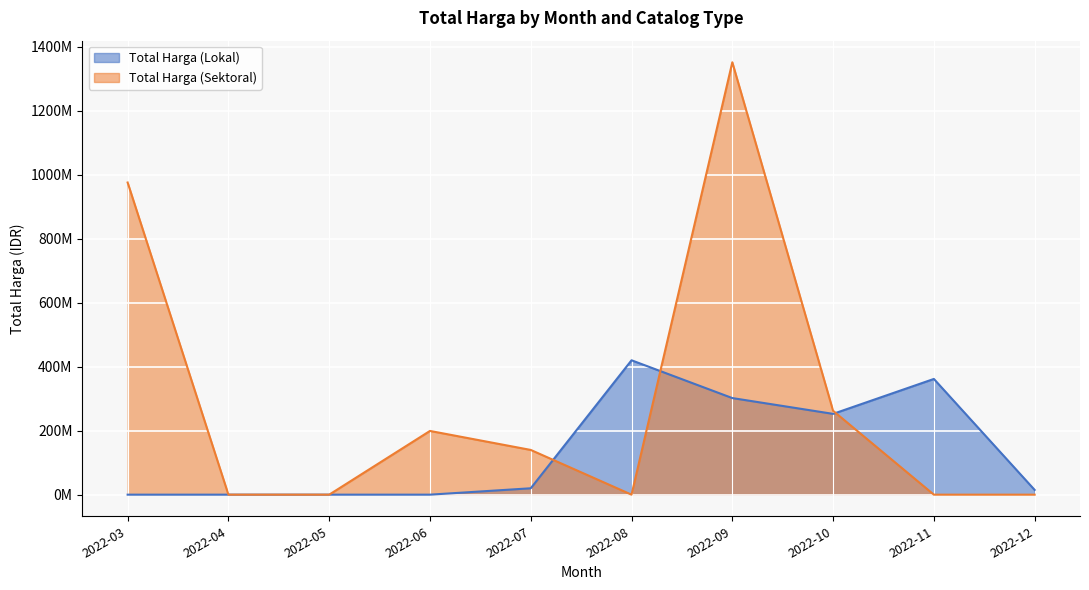

What are all the series names shown in the legend?

Total Harga (Lokal), Total Harga (Sektoral)